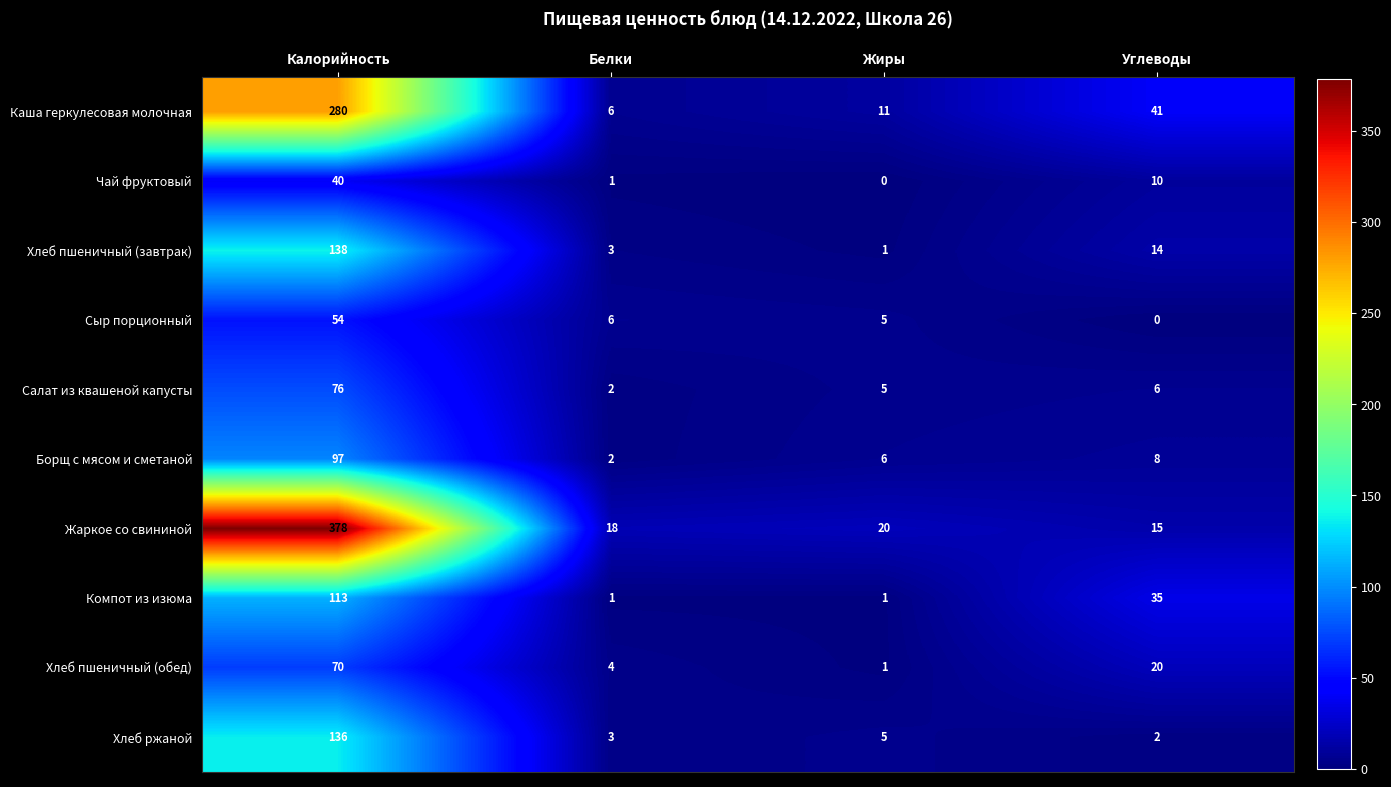

What is the difference between the Каша геркулесовая молочная values at Жиры and Калорийность?

269